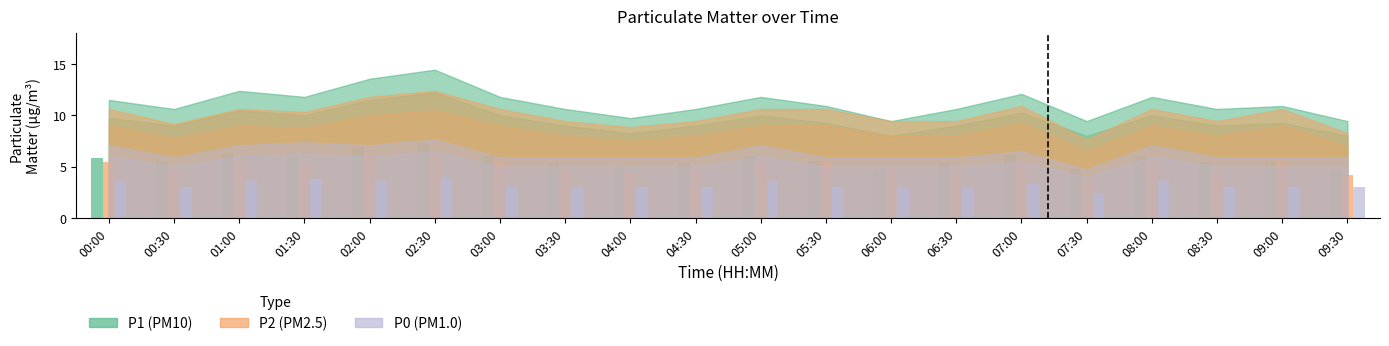

How many groups of bars are there?

20